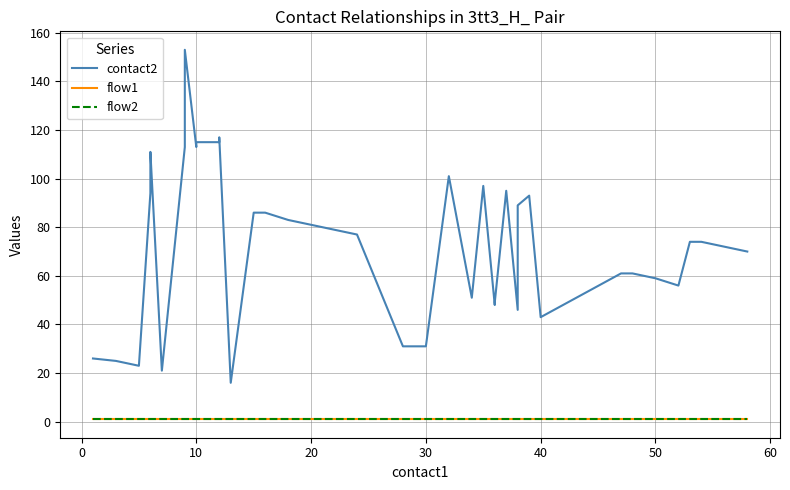

What is the sum of all flow1 values?

40